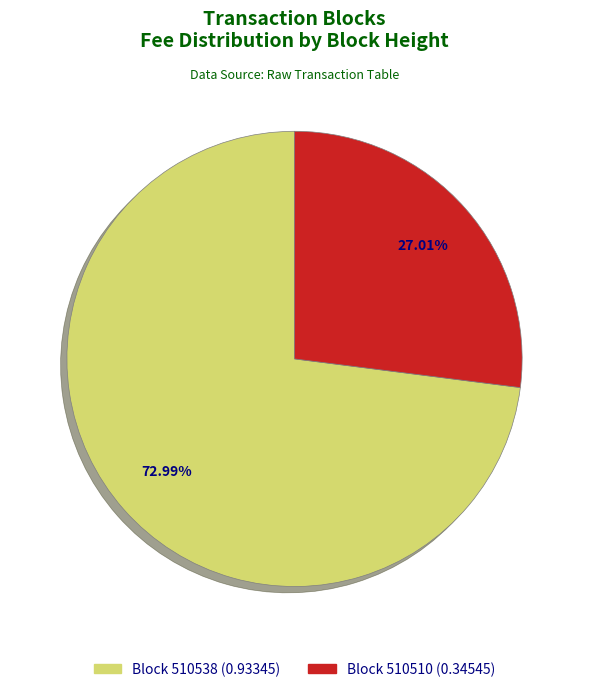

Does any single category account for the majority?

Yes